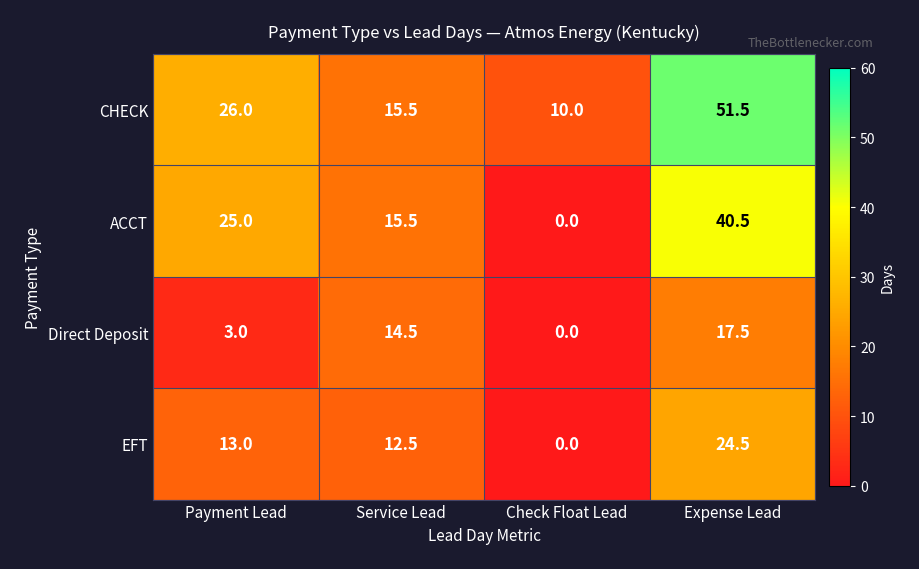

What is the approximate value of EFT at Service Lead?

12.5